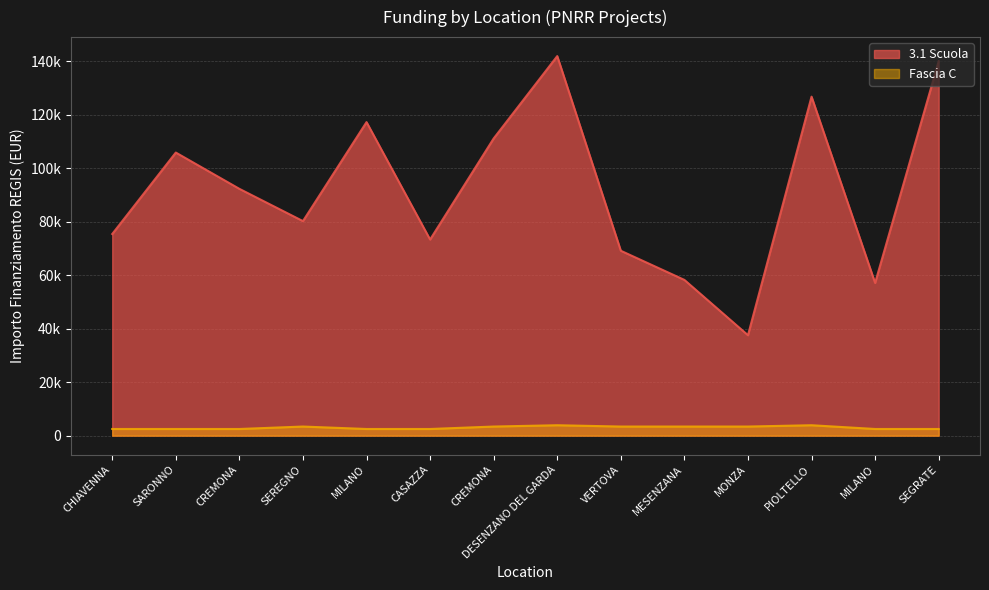

At which category is the sum across all series the highest?

DESENZANO DEL GARDA